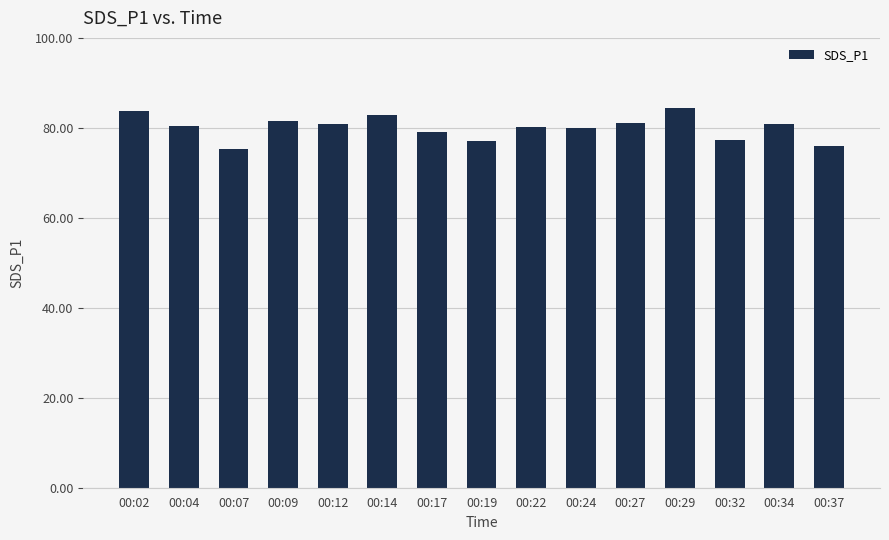

How many bars are there in total?

15